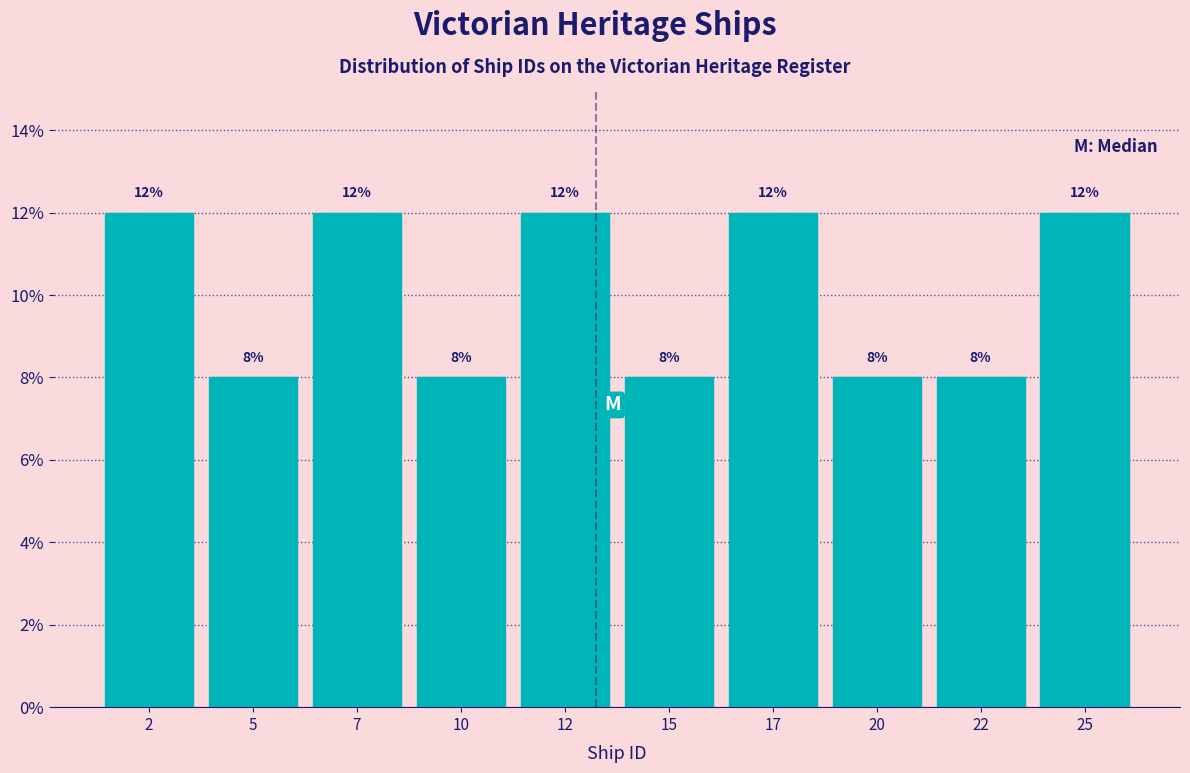

Reading left to right, list every bar in this chart as the range it spans on the x-axis followed by its height.

1.0 to 3.5: 12
3.5 to 6.0: 8
6.0 to 8.5: 12
8.5 to 11.0: 8
11.0 to 13.5: 12
13.5 to 16.0: 8
16.0 to 18.5: 12
18.5 to 21.0: 8
21.0 to 23.5: 8
23.5 to 26.0: 12